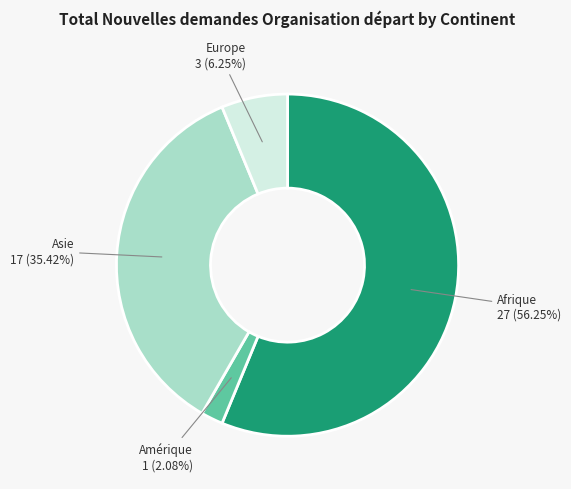

Is there a majority slice in this chart?

Yes